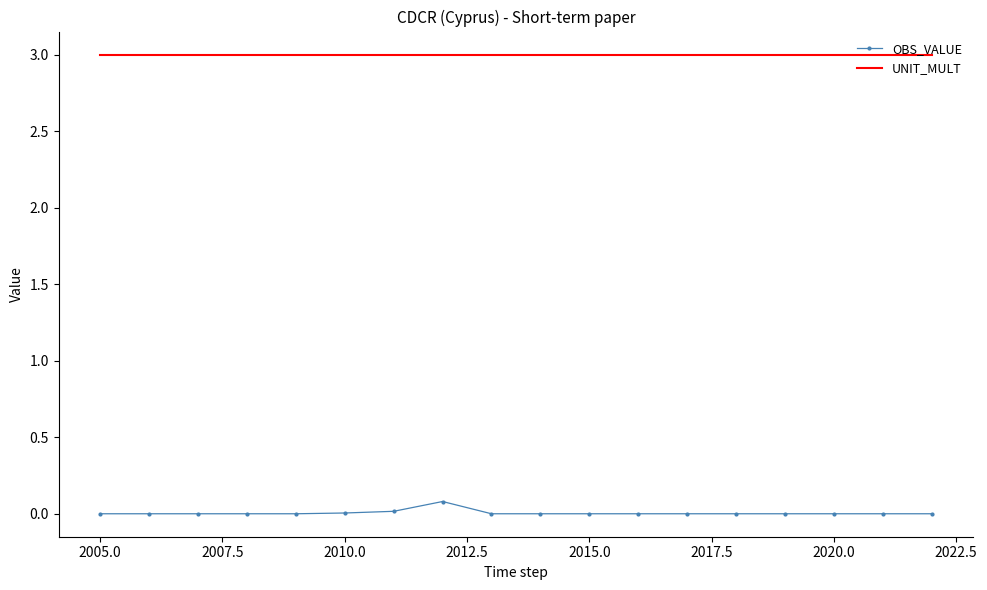

What is the greatest value displayed?

3.0